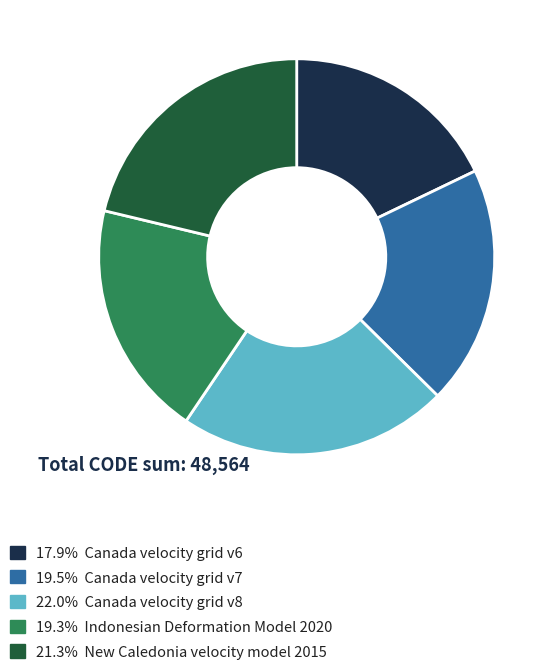

Combined, do 17.9% Canada velocity grid v6 and 19.3% Indonesian Deformation Model 2020 account for over 50%?

No